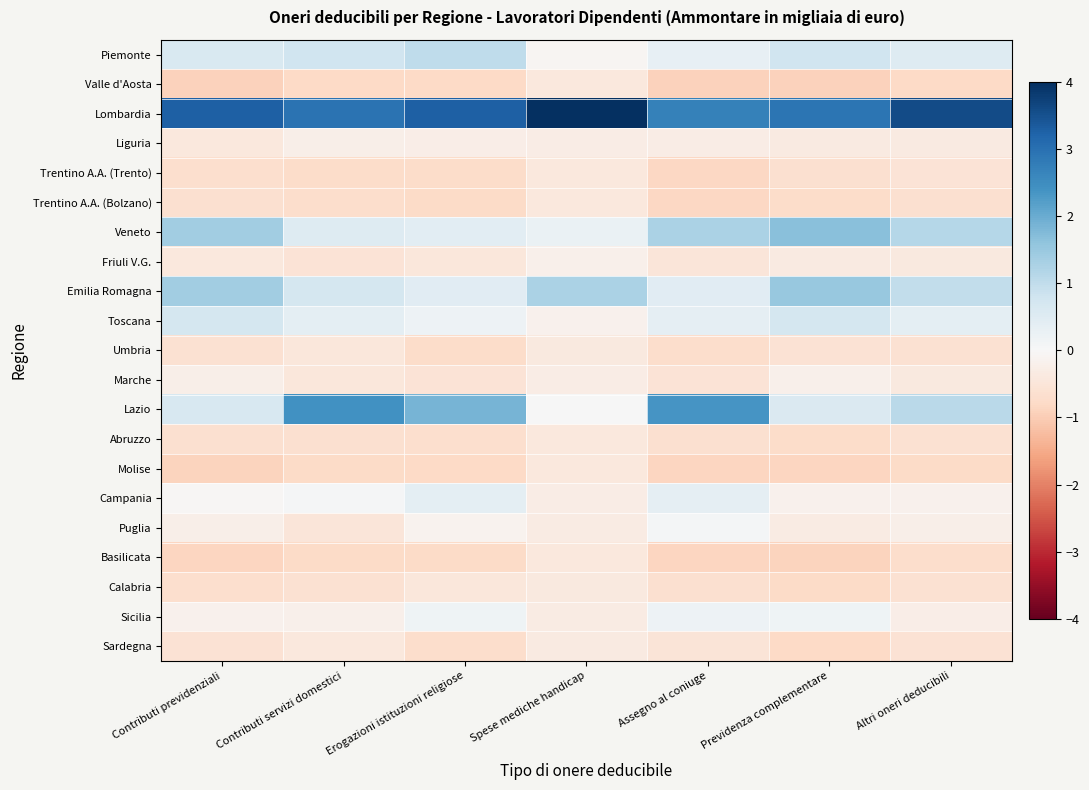

How many series are shown in this chart?

21